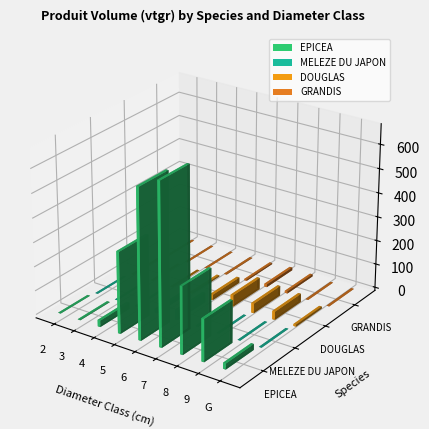

Which category has the lowest value in the EPICEA series?

2